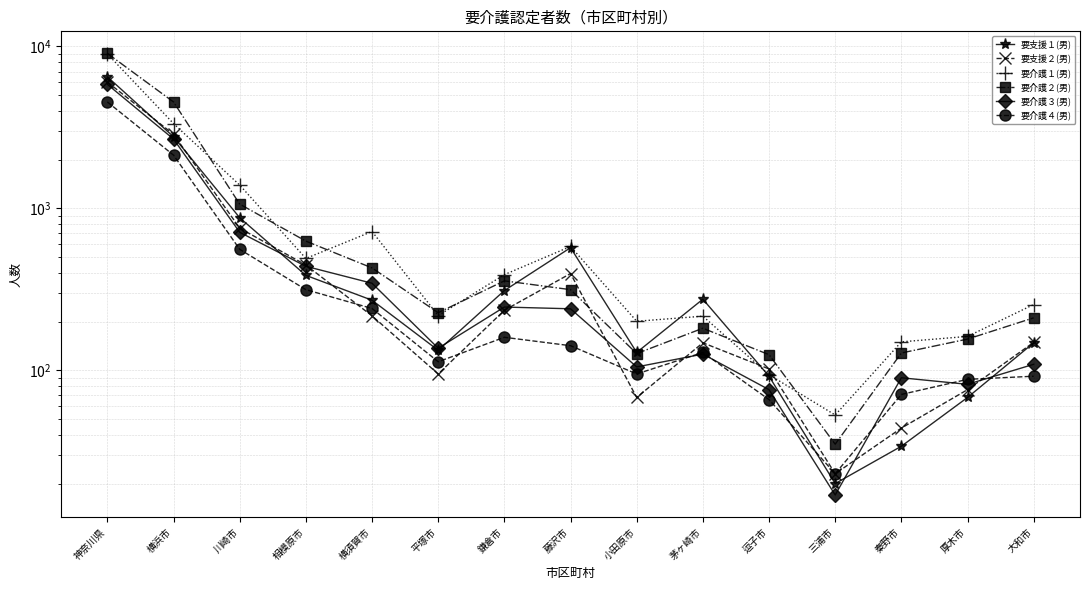

The value of 要介護１(男) at 横須賀市 is 1101. True or false?

False